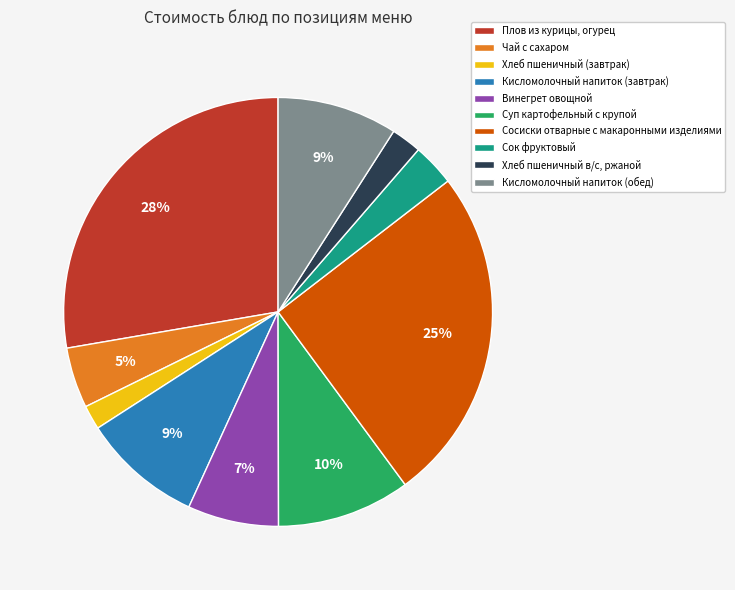

To the nearest percent, what portion does Сосиски отварные с макаронными изделиями represent?

25%